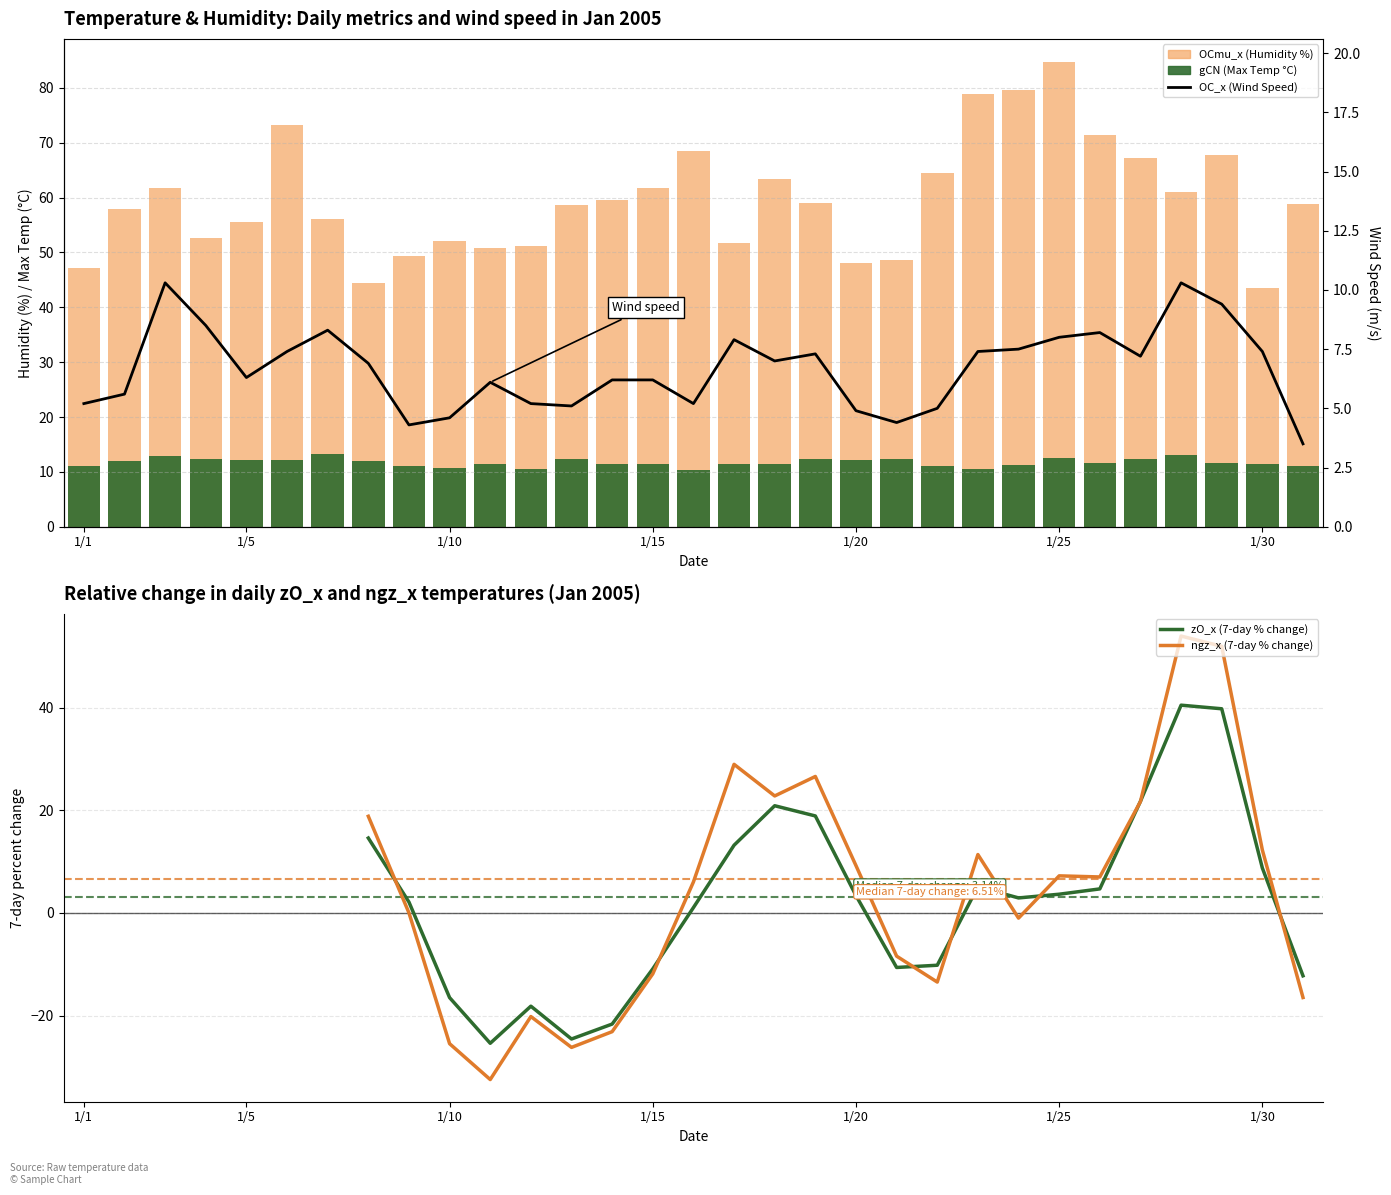

Does the chart contain any negative values?

Yes